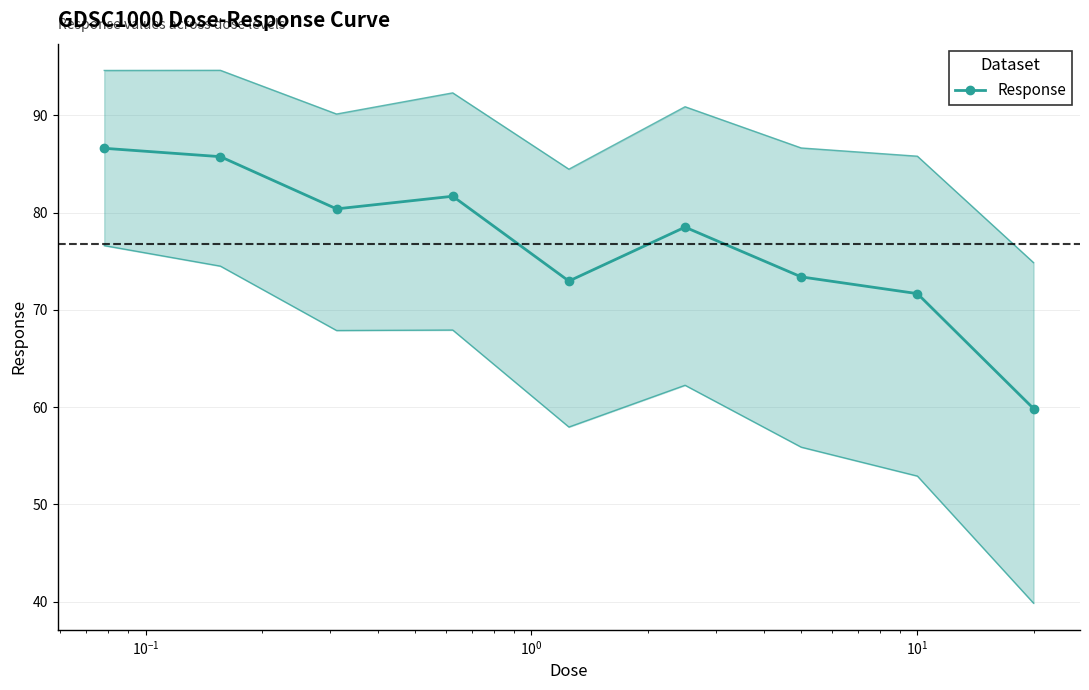

How many values are below 78?

4